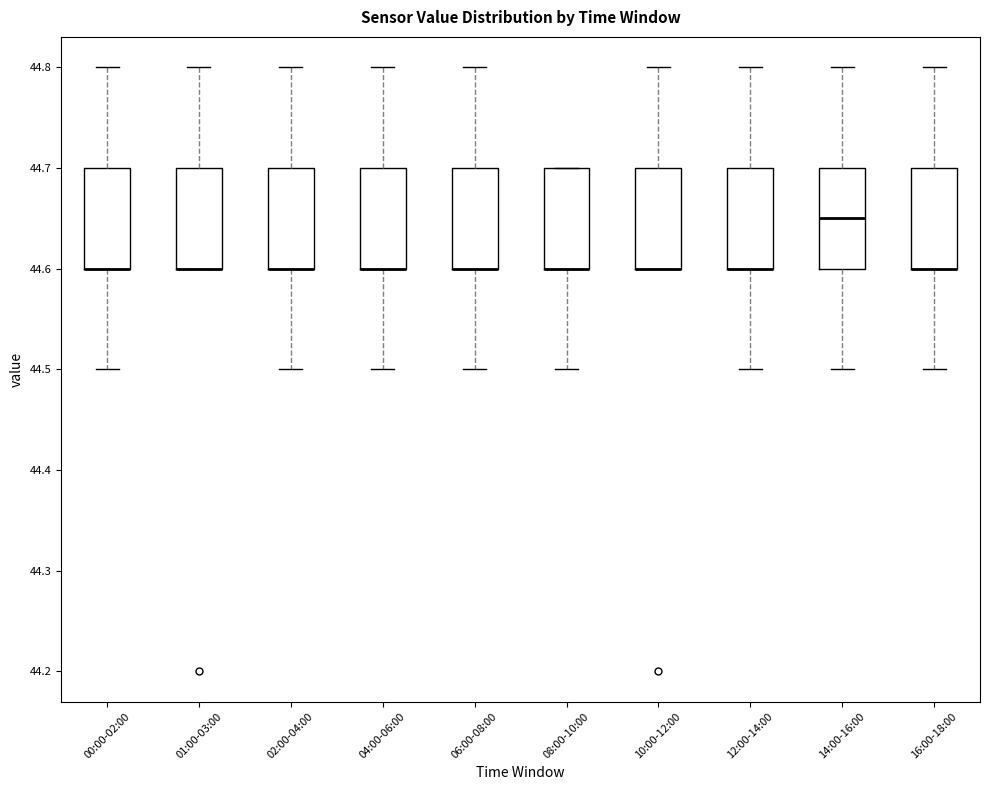

Where is the upper edge of the box for 16:00-18:00 on the y-axis? The values are not printed on the chart, so give them approximately, as read against the axis.

44.70